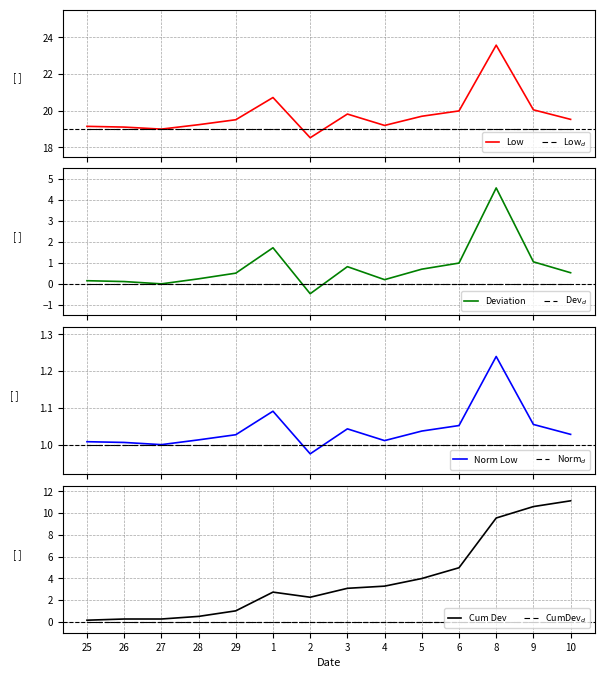

At which category does the data reach its first local valley?

27